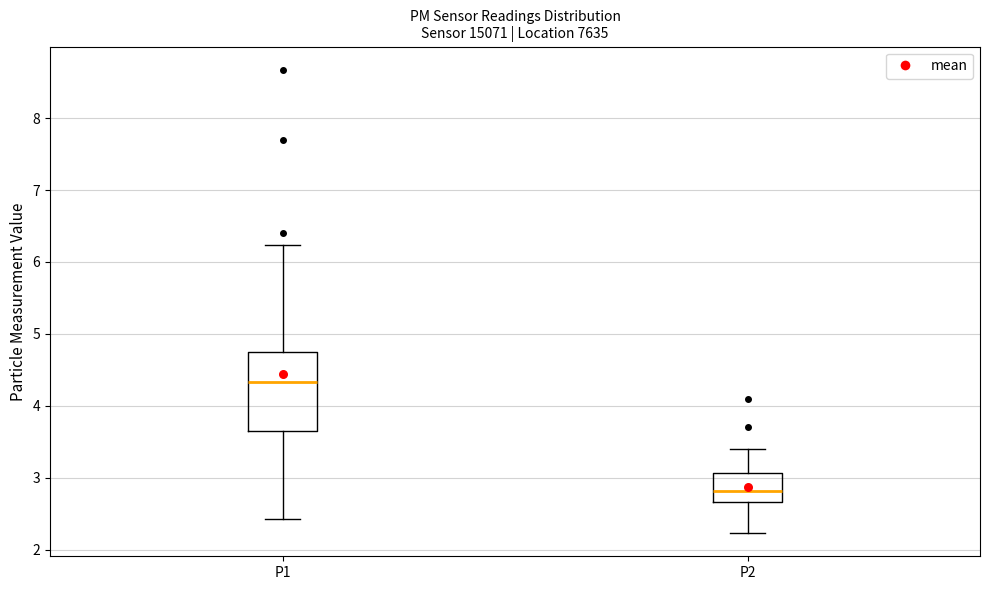

Comparing the boxes themselves (not the whiskers), which one is the tallest?

P1